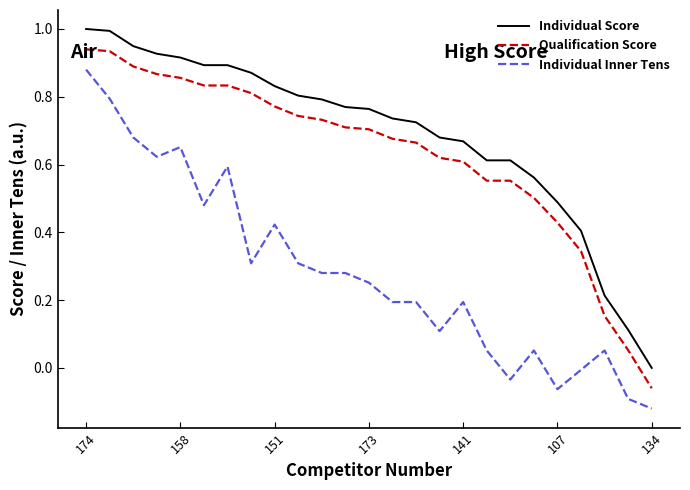

True or false: Individual Score and Individual Inner Tens cross at least once.

False